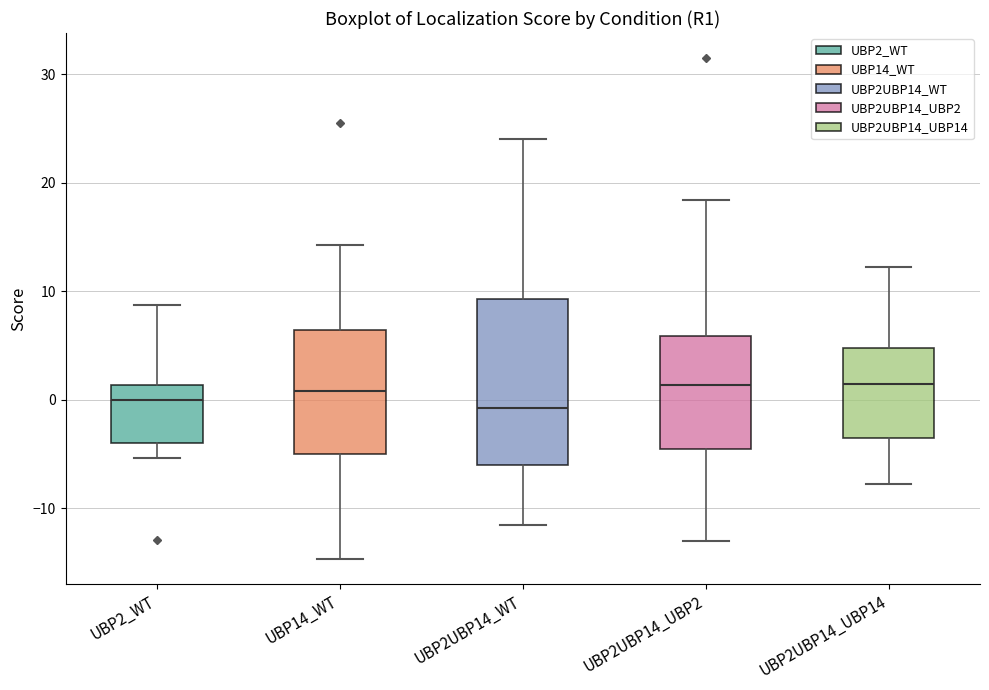

Where is the upper edge of the box for UBP2UBP14_UBP14 on the y-axis? The values are not printed on the chart, so give them approximately, as read against the axis.

5